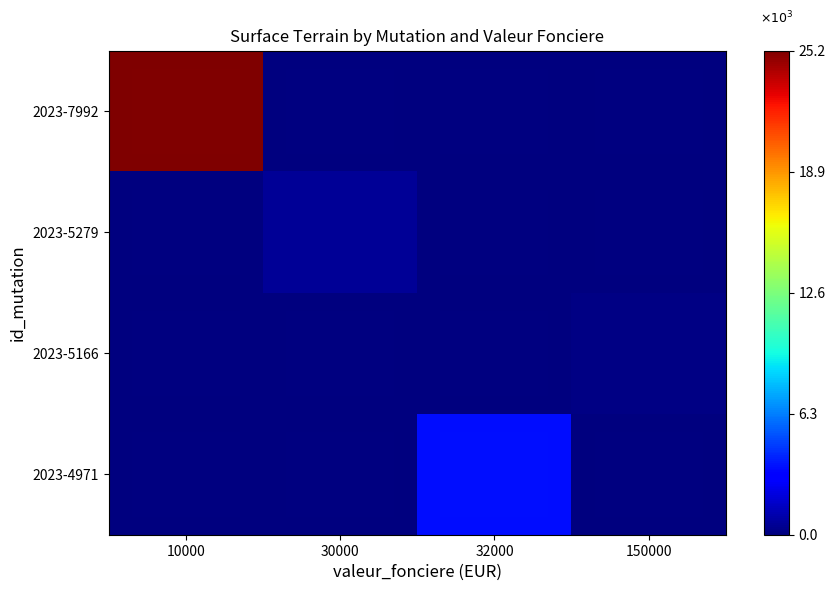

Reading right to left, list all the values displayed in this chart.

2023-4971: 150000=0	32000=3505	30000=0	10000=0
2023-5166: 150000=195	32000=0	30000=0	10000=0
2023-5279: 150000=0	32000=0	30000=553	10000=0
2023-7992: 150000=0	32000=0	30000=0	10000=25235